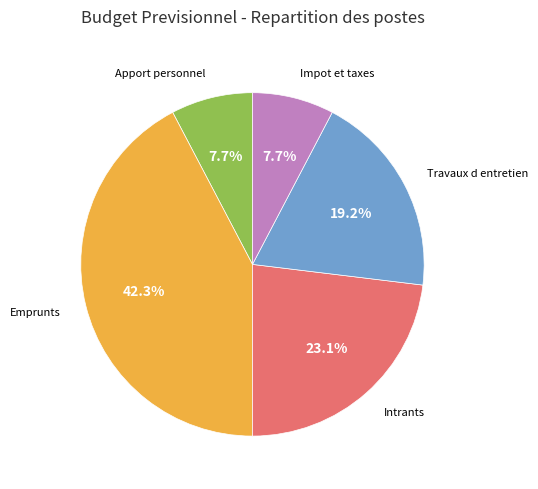

How many segments does this pie chart have?

5